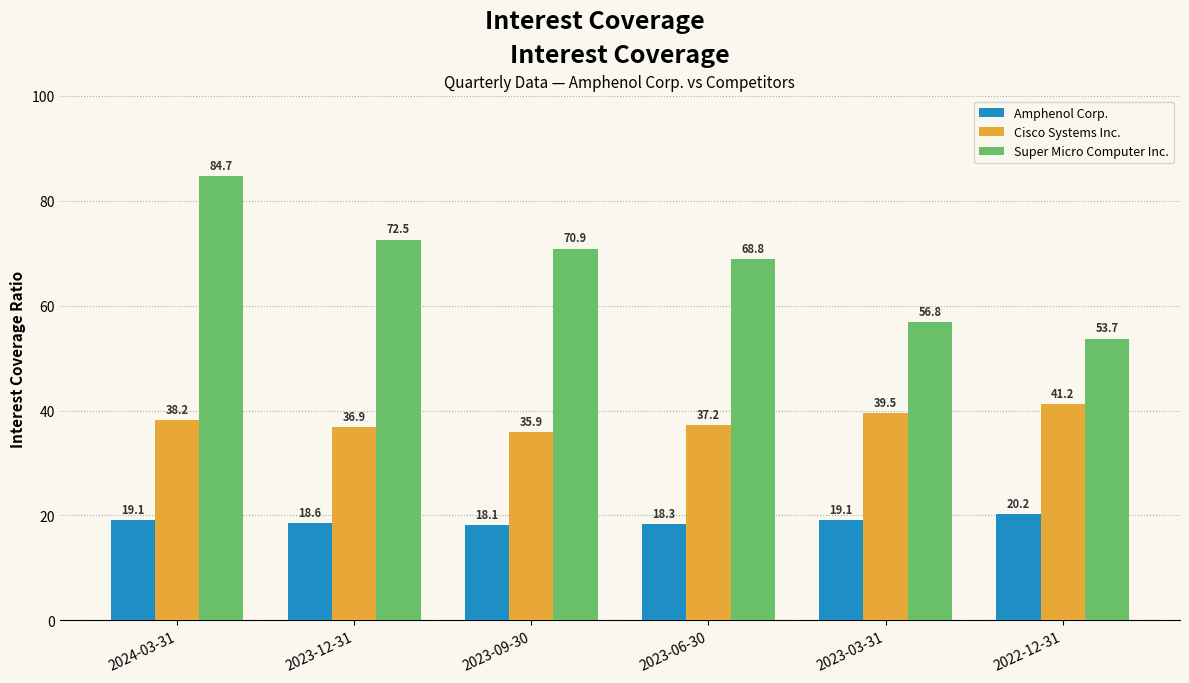

At how many categories does at least one series exceed 27?

6